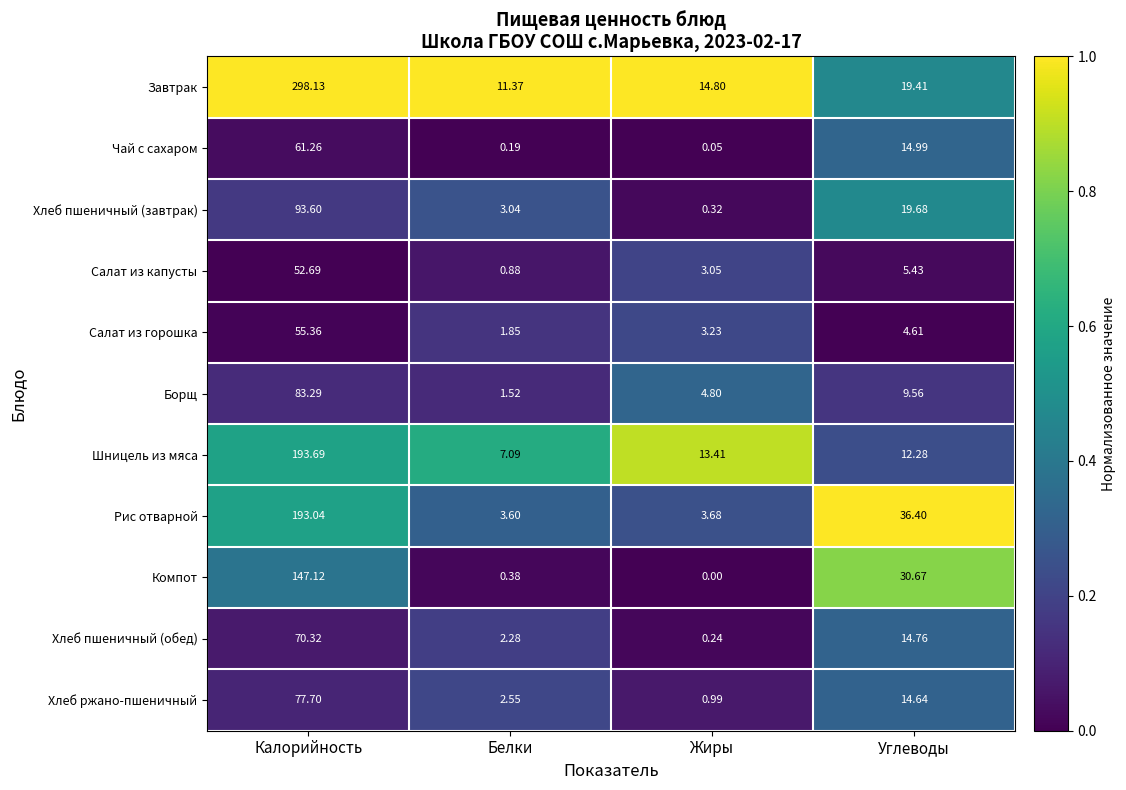

At which category does the chart reach its peak across all series?

Калорийность